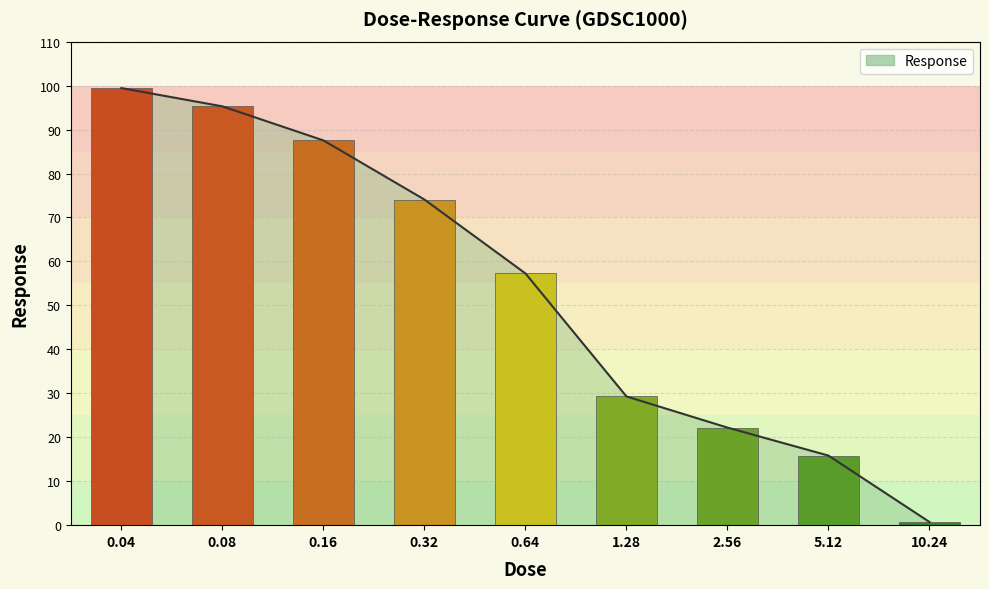

True or false: the data shows 57.3 at 0.64.

True